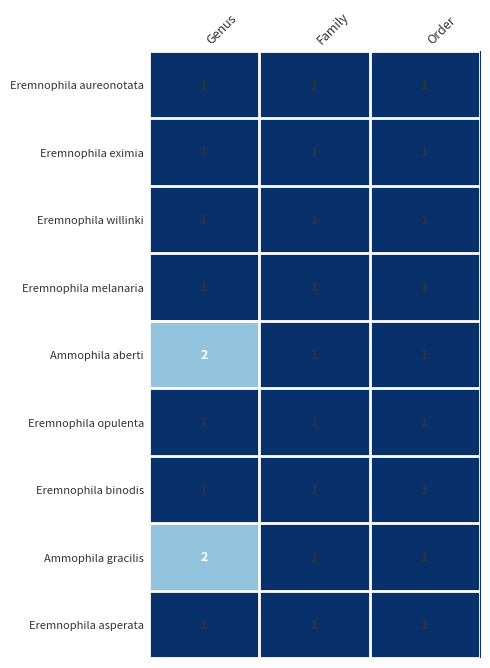

Is it true that Eremnophila eximia equals 1 at Family?

True